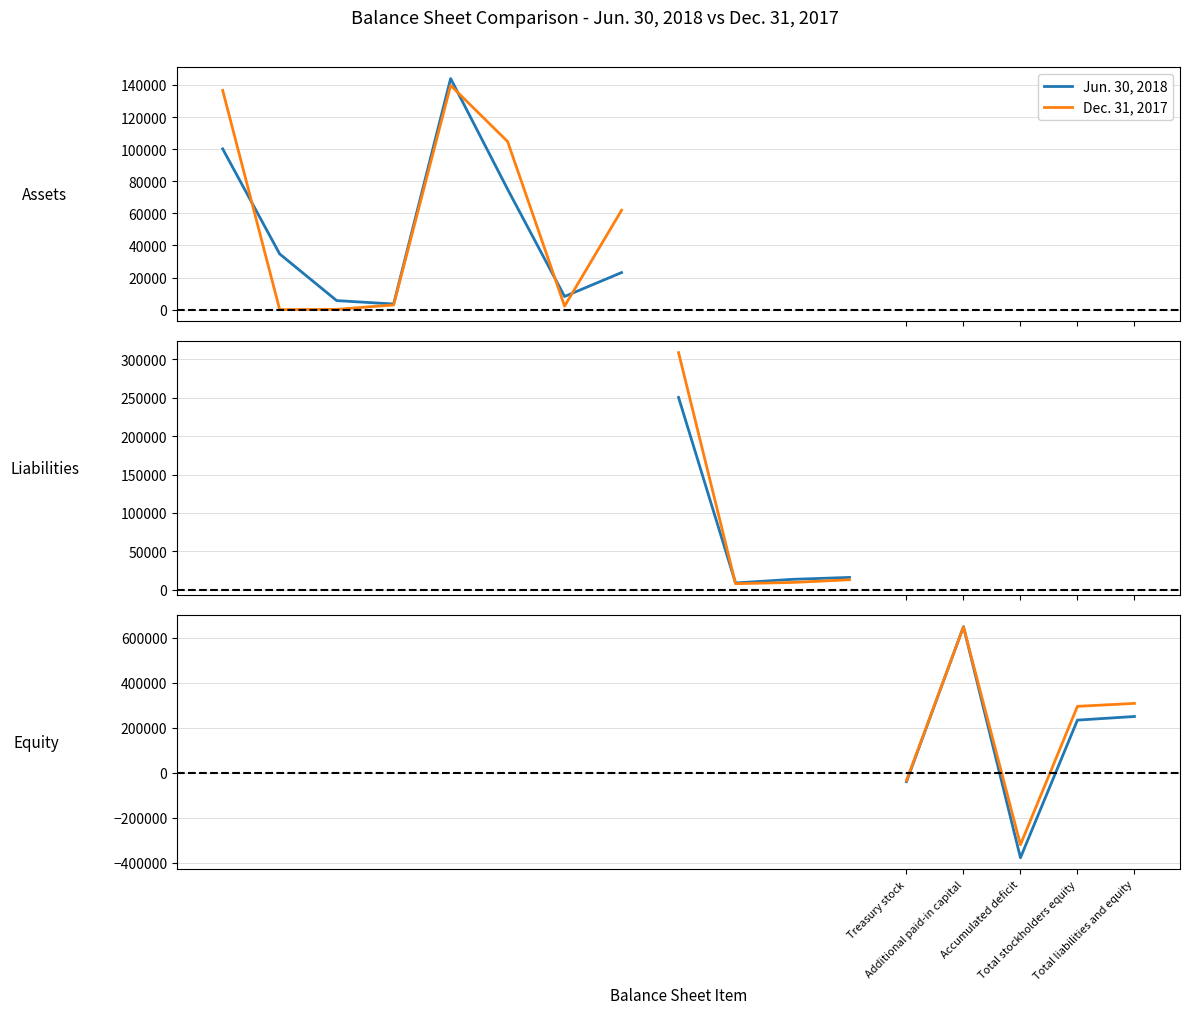

The Dec. 31, 2017 series shows 308768 at Total liabilities and equity. True or false?

True